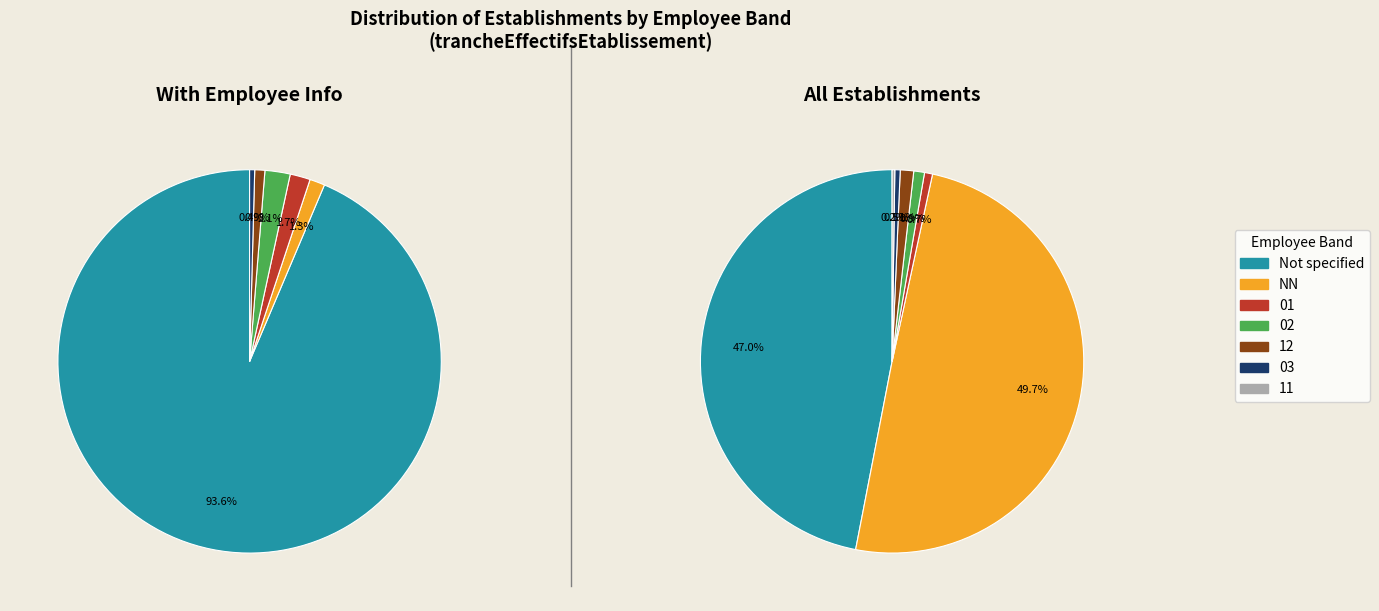

What percentage is NOT represented by ?

53.0%